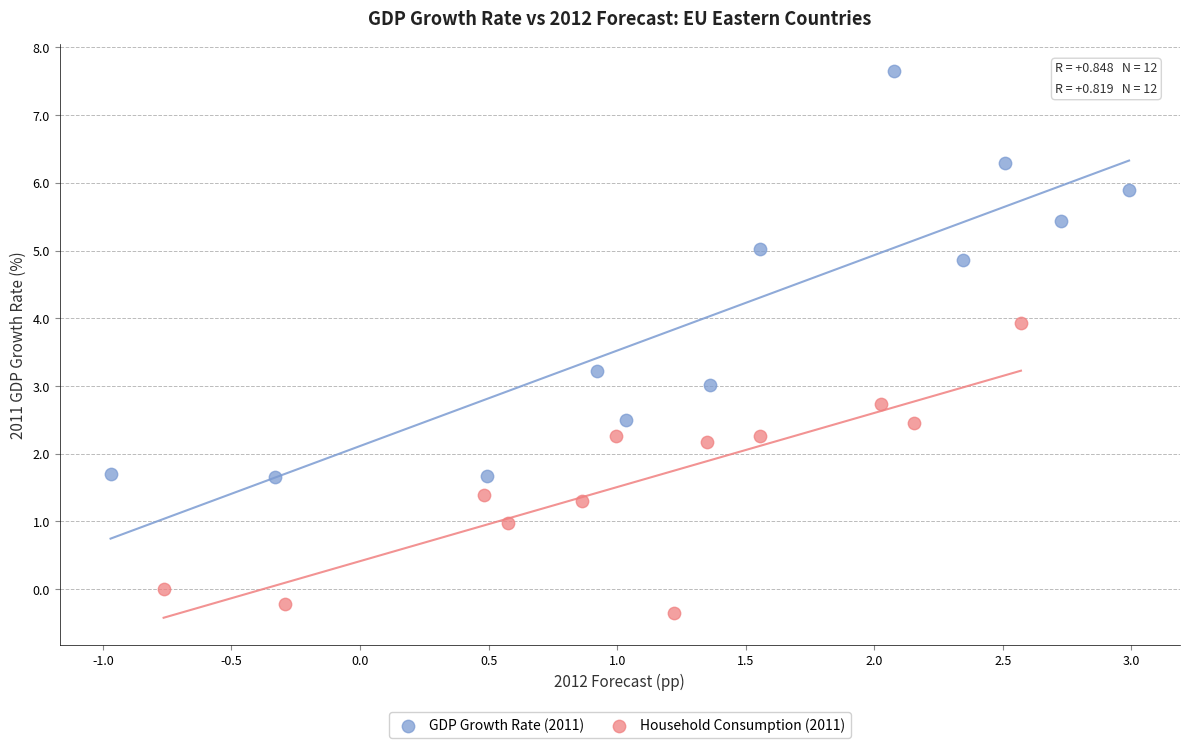

What are all the series names shown in the legend?

GDP Growth Rate (2011), Household Consumption (2011)